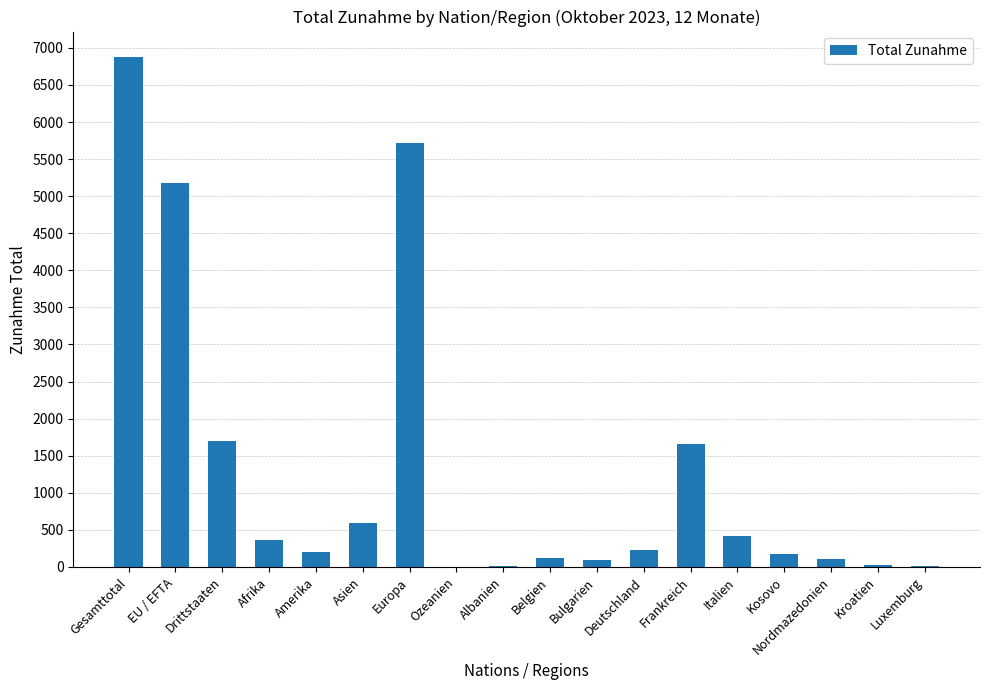

How many data points does each series have?

18